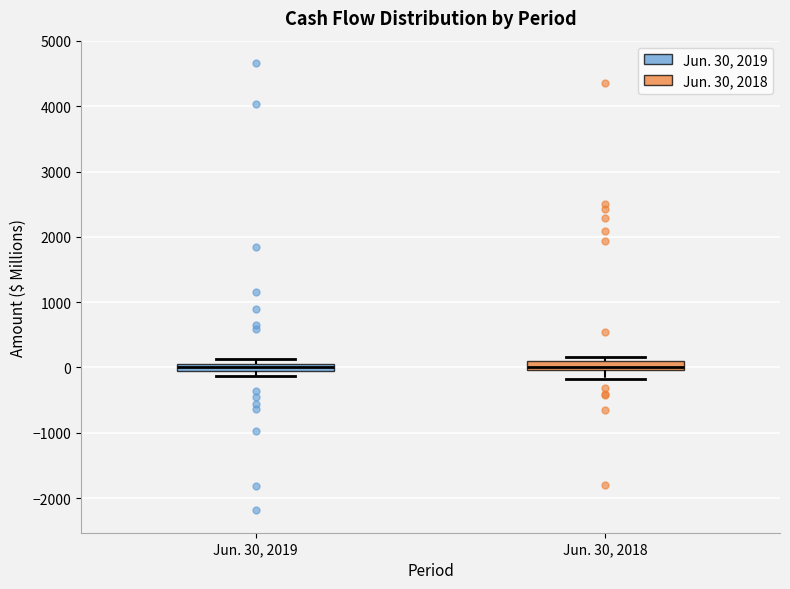

Where is the upper edge of the box for Jun. 30, 2019 on the y-axis? The values are not printed on the chart, so give them approximately, as read against the axis.

0